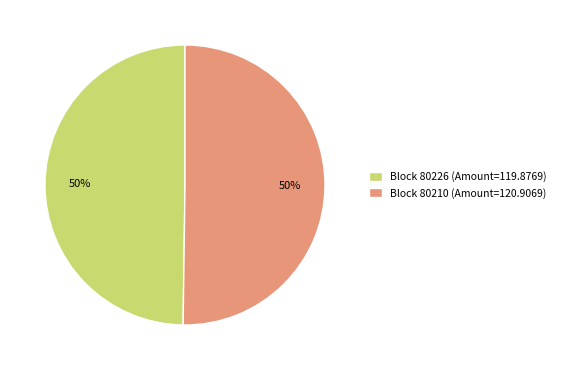

Do Block 80210 (Amount=120.9069) and Block 80226 (Amount=119.8769) together represent more than half of the pie?

Yes